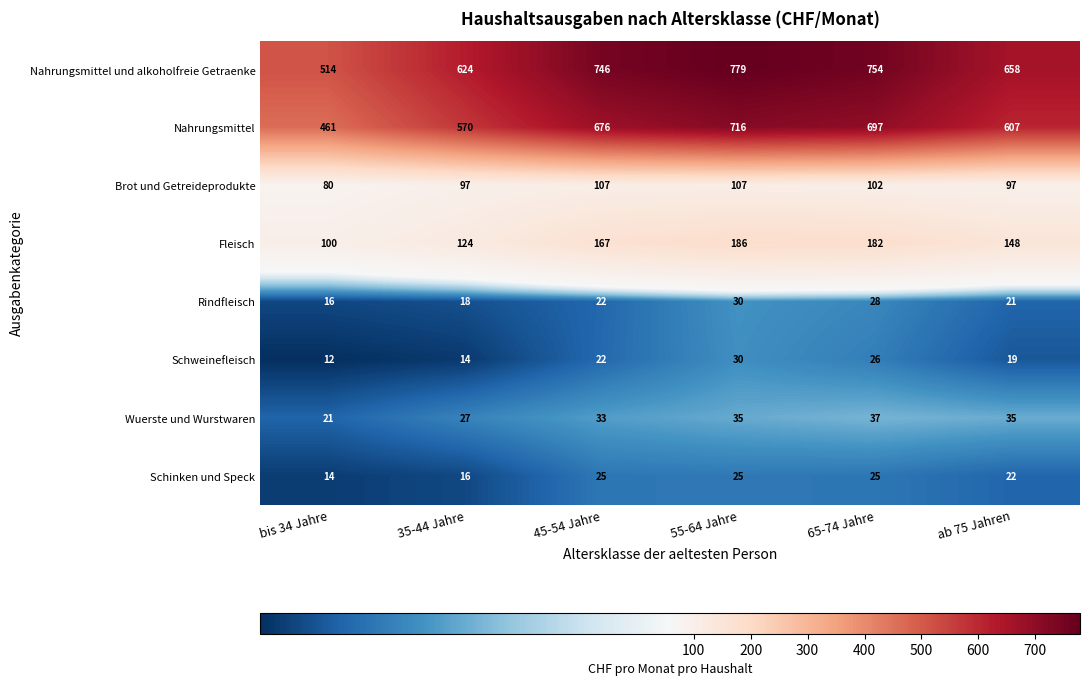

Rank the series at 35-44 Jahre from lowest to highest value.

Schweinefleisch, Schinken und Speck, Rindfleisch, Wuerste und Wurstwaren, Brot und Getreideprodukte, Fleisch, Nahrungsmittel, Nahrungsmittel und alkoholfreie Getraenke